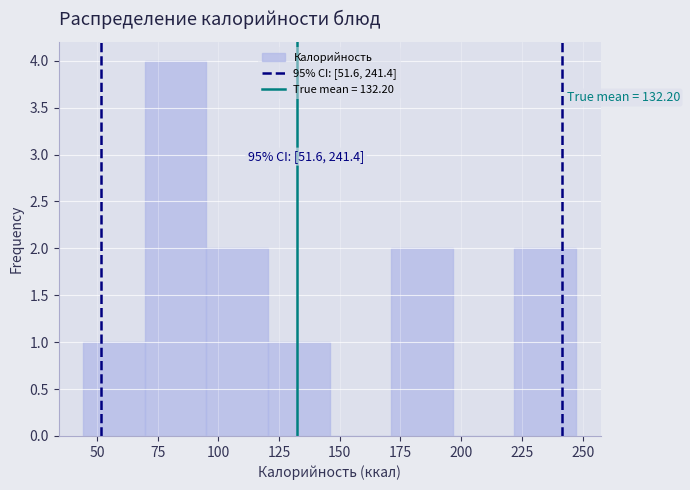

Over which range of the x-axis is the bar tallest?

70 to 95